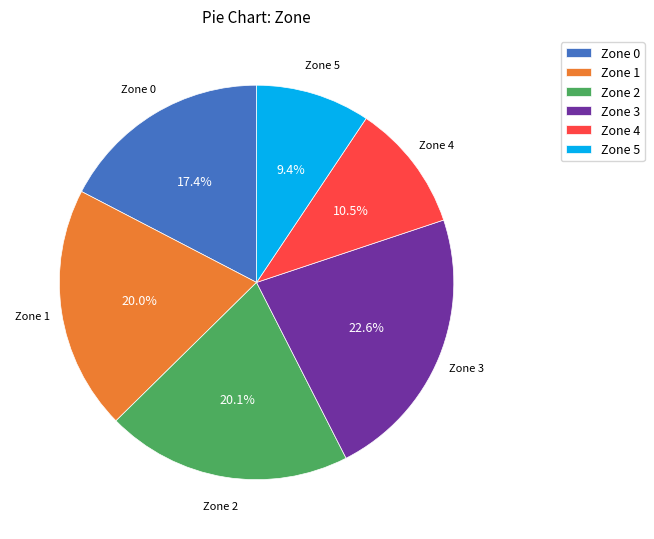

To the nearest percent, what is the difference between the Zone 1 and Zone 5 slice percentages?

11%